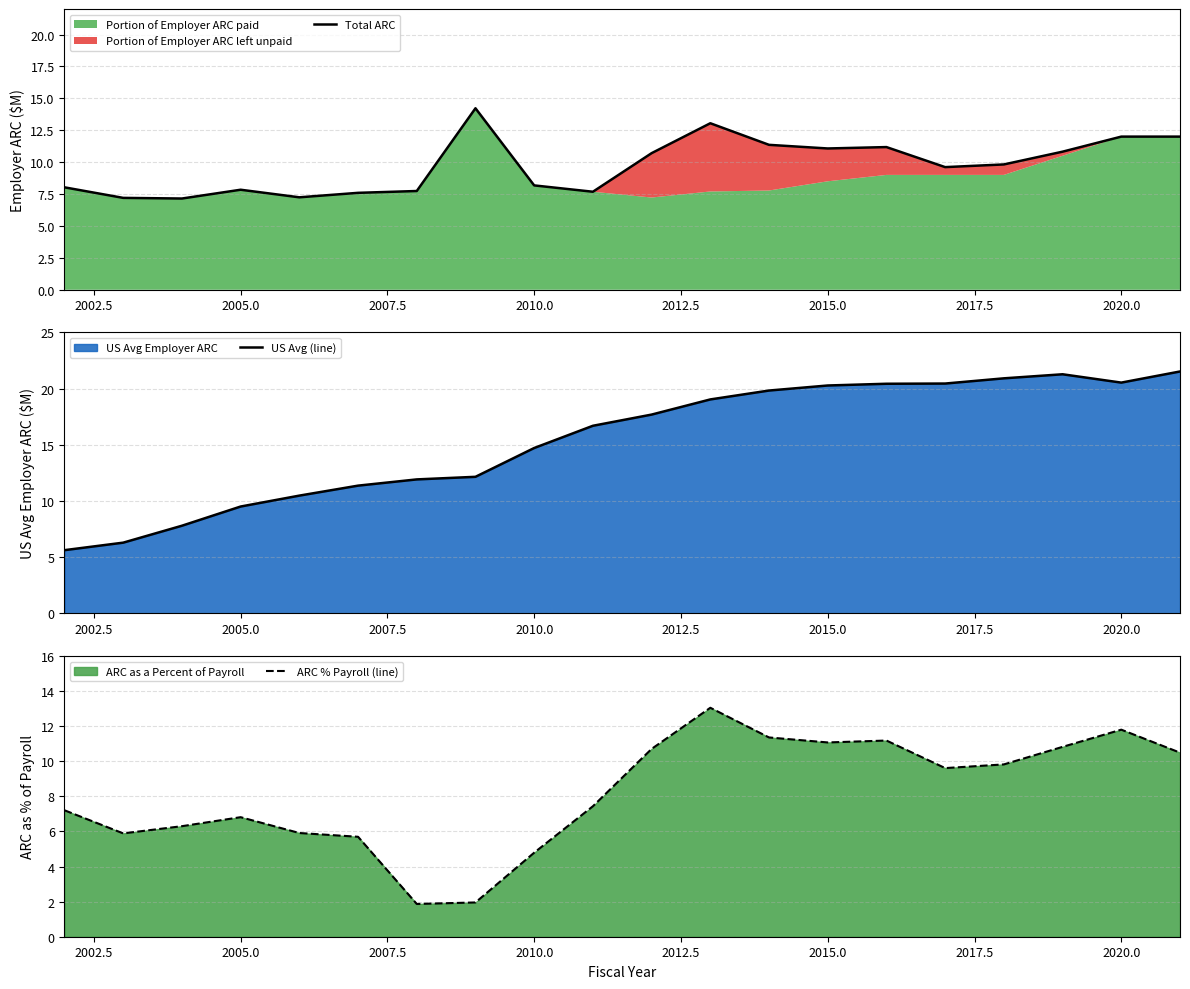

What is the highest value of the US Avg (line) series?

21.5